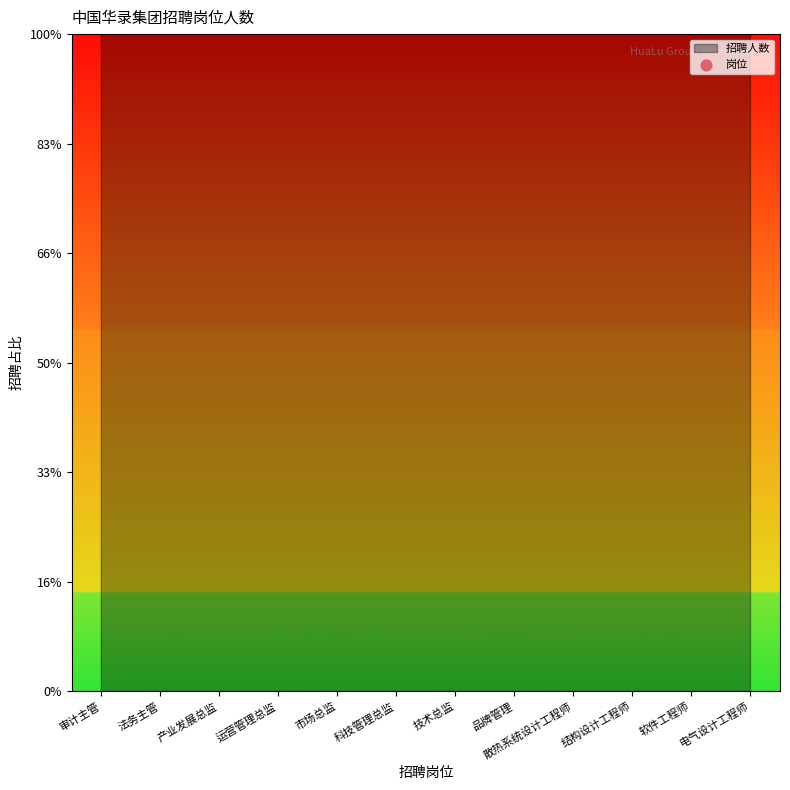

Between 市场总监 and 审计主管, which is larger?

市场总监